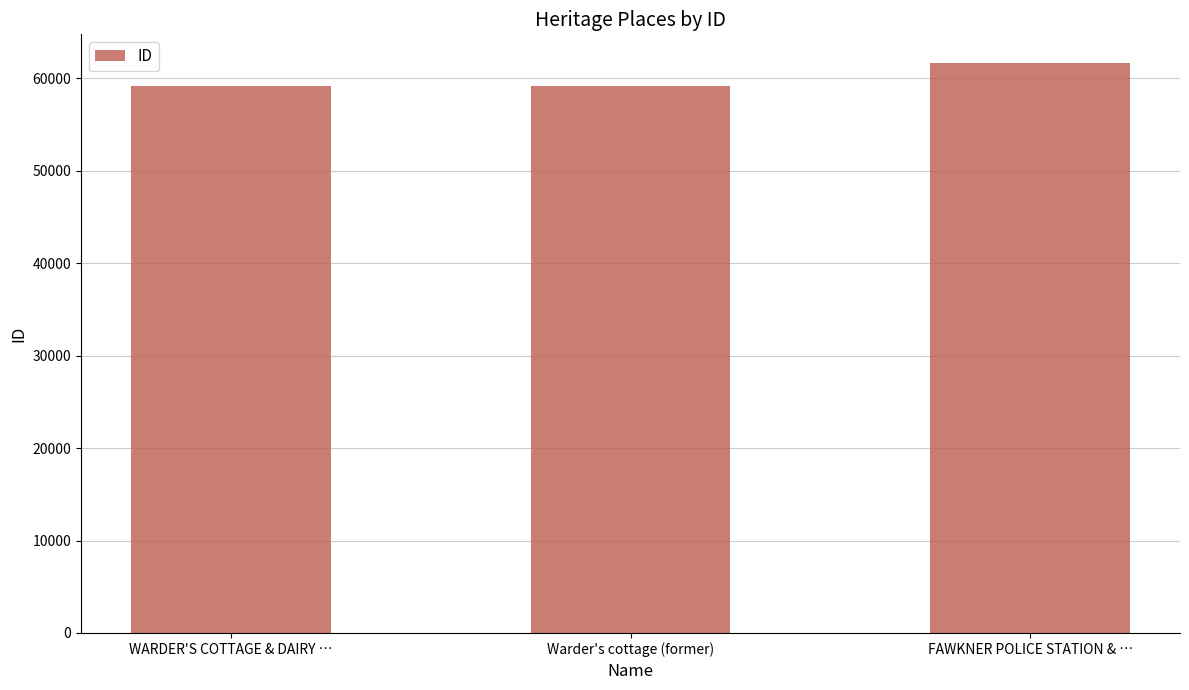

At which category does the chart reach its peak across all series?

FAWKNER POLICE STATION & …